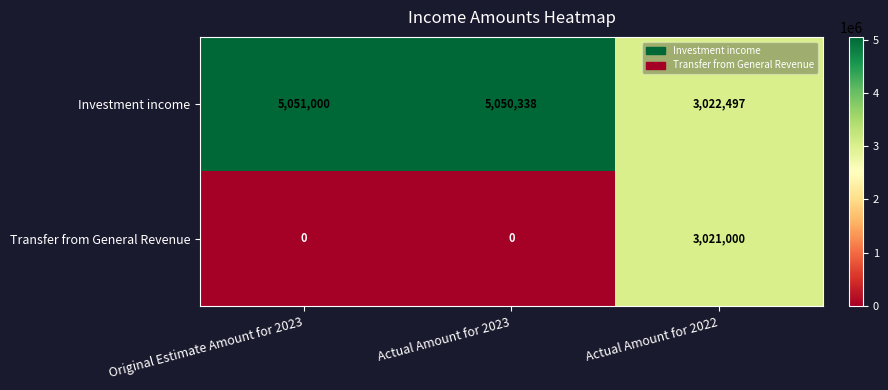

Reading left to right, what are all the values shown in this chart?

Investment income: 5051000	5050338	3022497
Transfer from General Revenue: 0	0	3021000